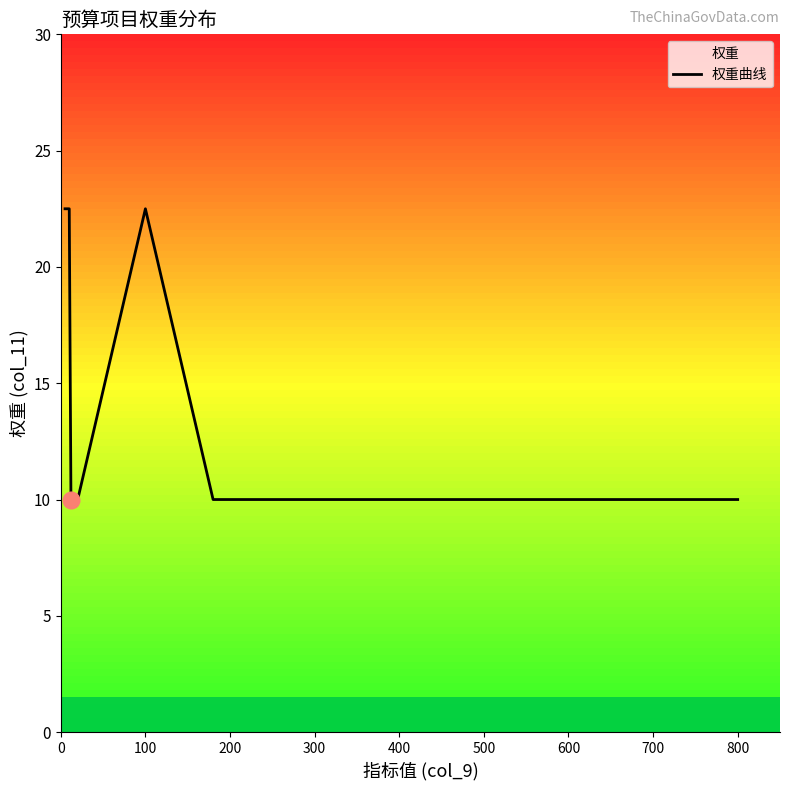

Is it true that the value at 200 is 9.0?

False